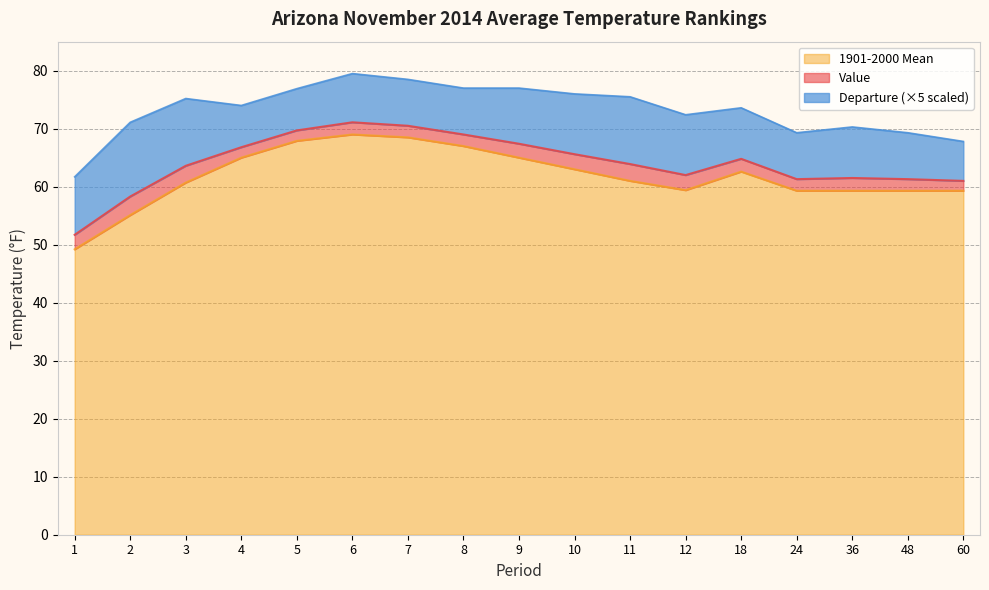

Does the chart display data point markers on the line(s)?

No